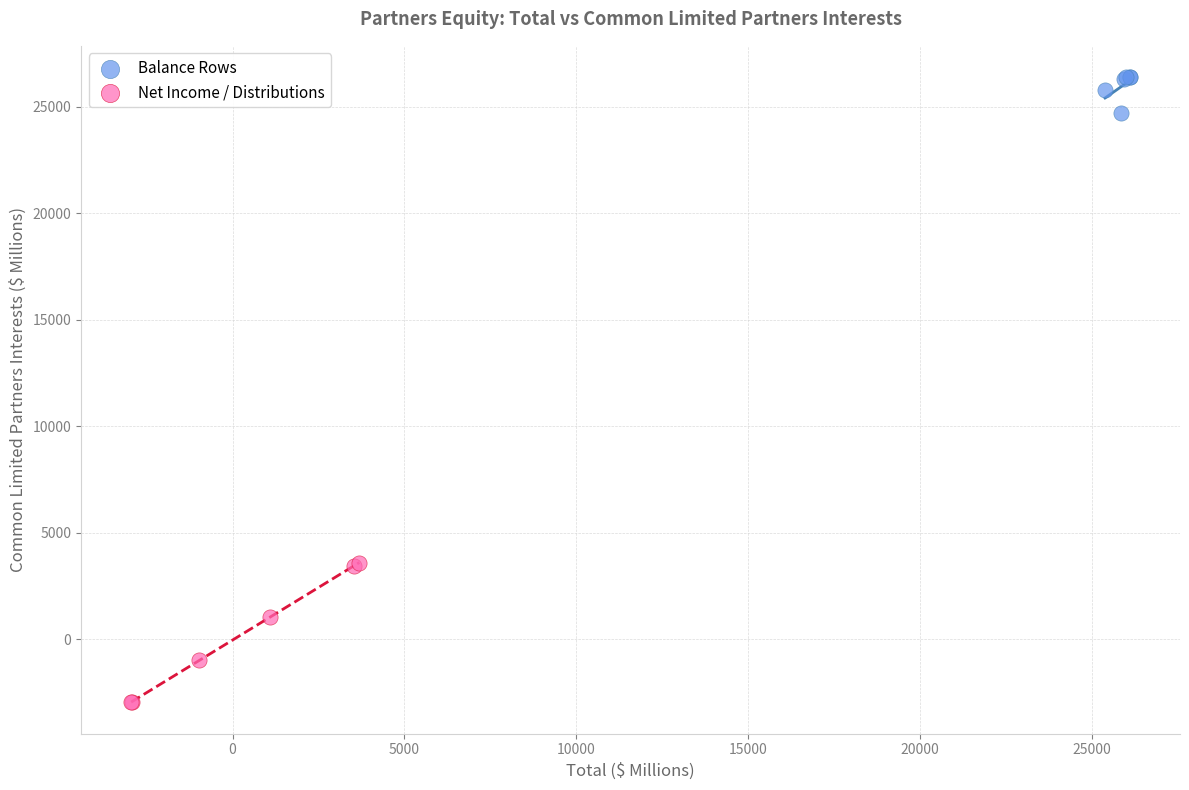

Which series contains the lowest Y value?

Net Income / Distributions